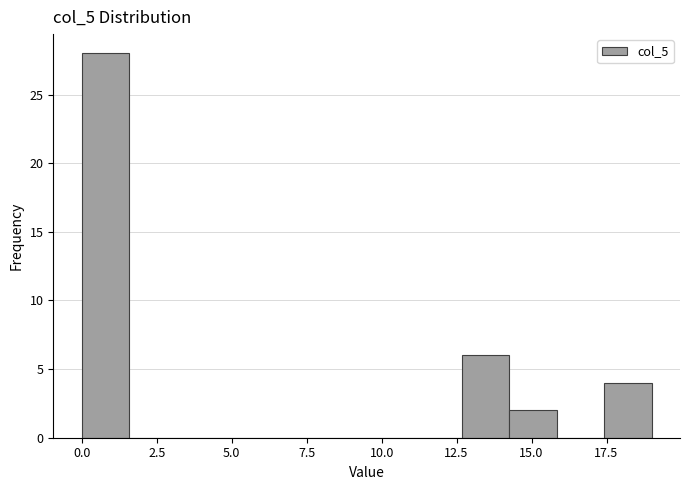

Read against the x-axis, roughly where is the centre of the tallest bar?

1.0